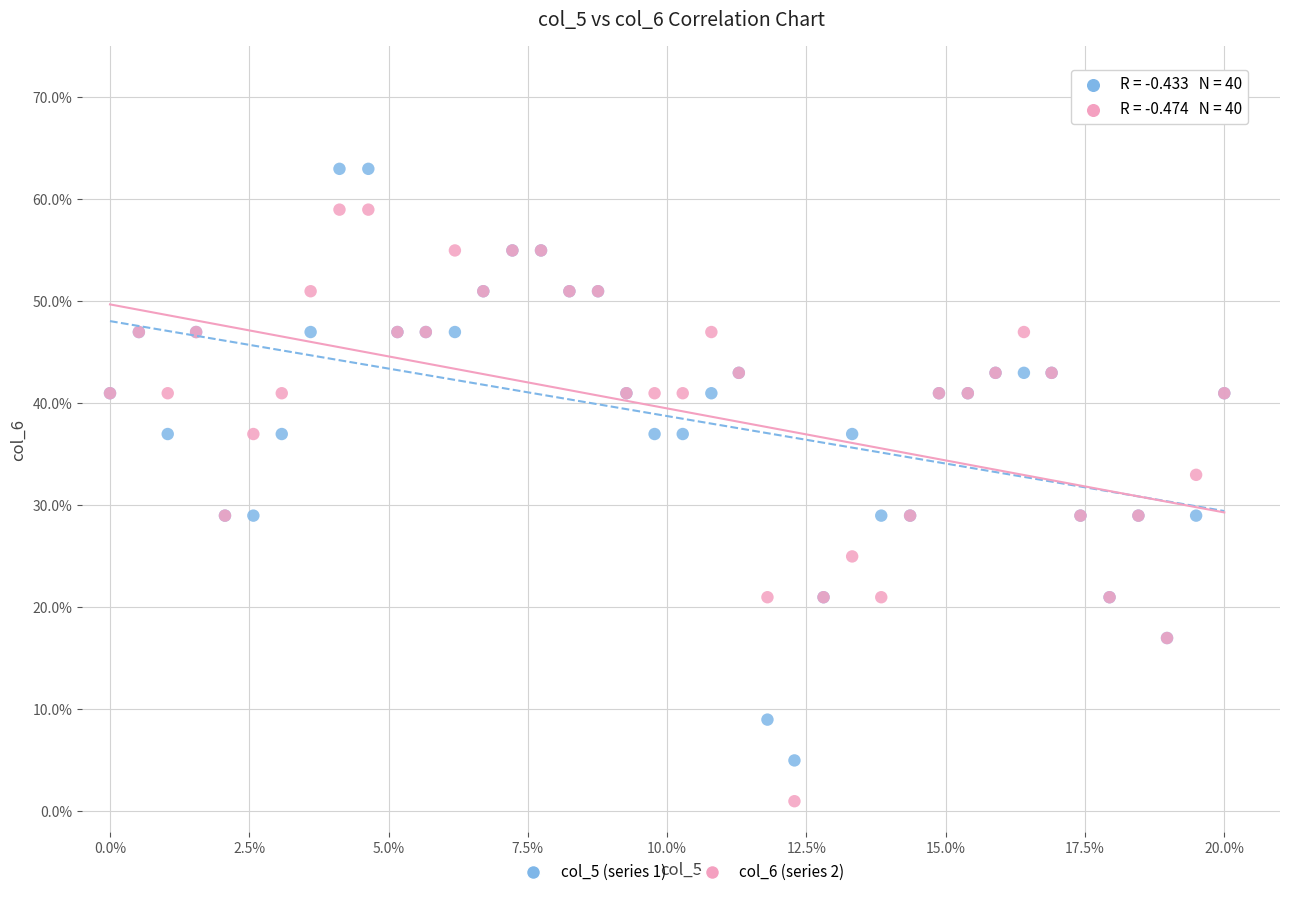

What are all the series names shown in the legend?

col_5 (series 1), col_6 (series 2)